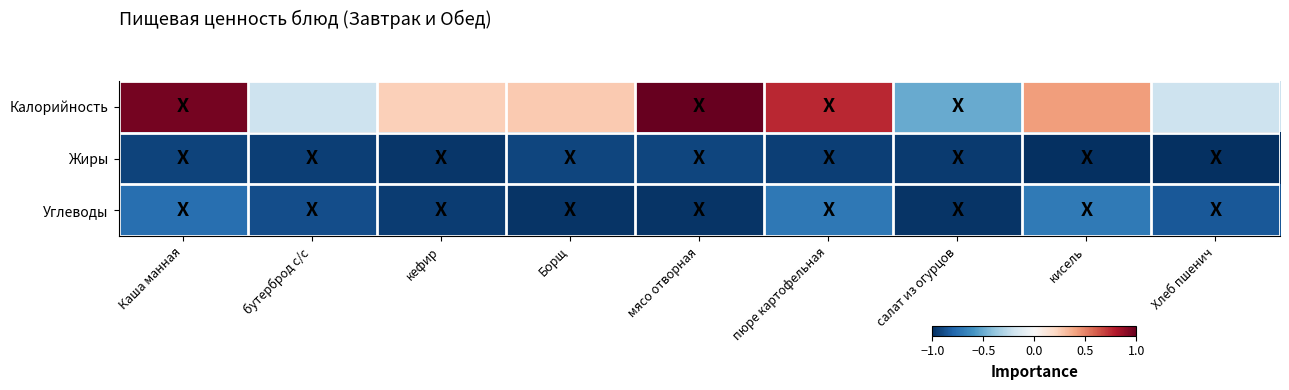

Which series has the widest spread of values?

Калорийность